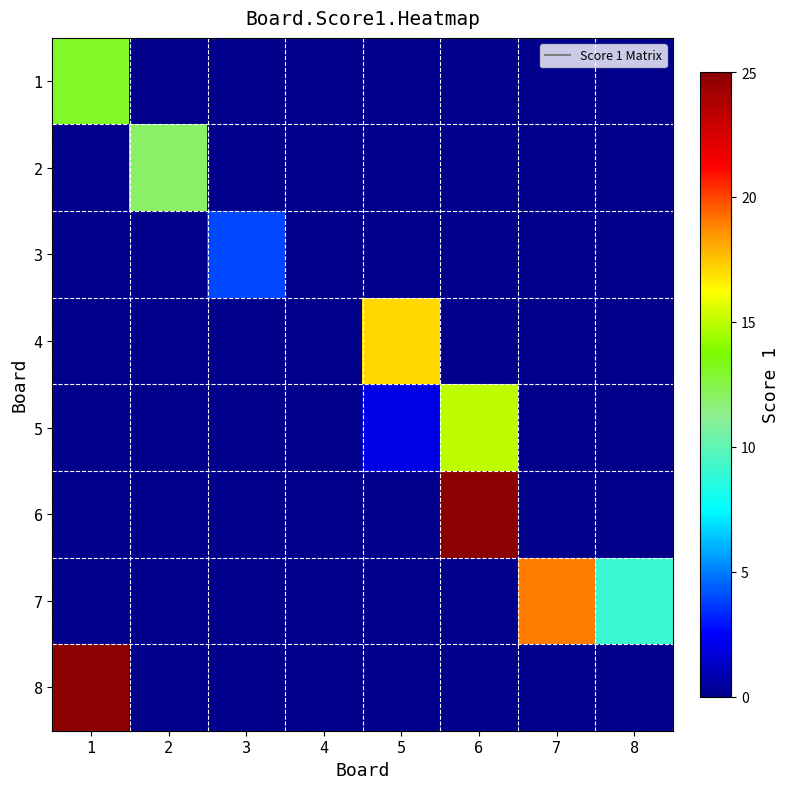

What is the difference between the highest and lowest values at 3?

4